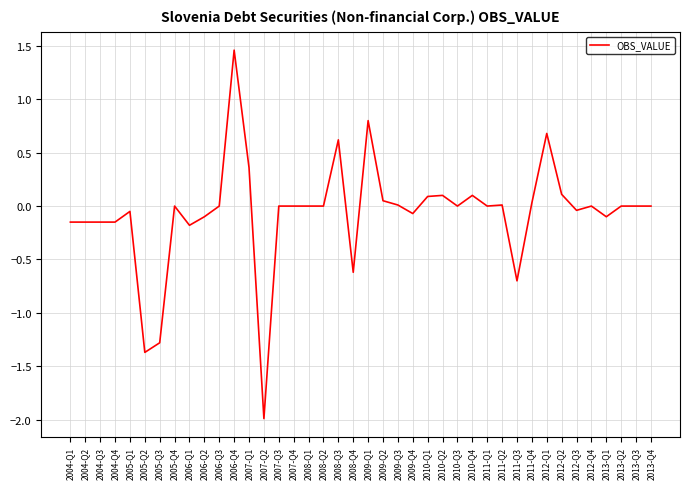

The chart shows a value of -3.2 at 2007-Q2. True or false?

False